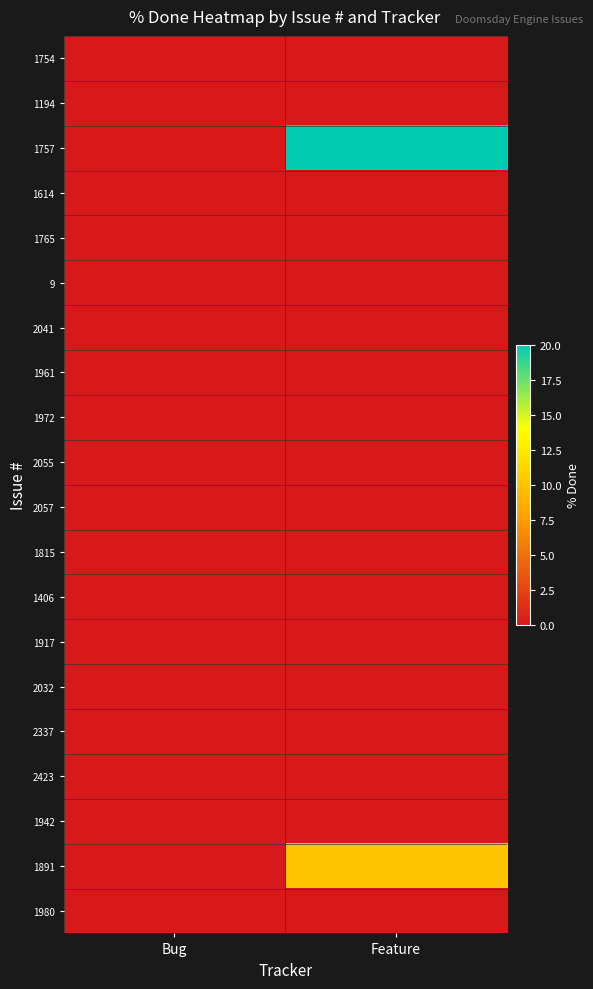

List the series in order of their peak value, highest first.

1757, 1891, 1754, 1194, 1614, 1765, 9, 2041, 1961, 1972, 2055, 2057, 1815, 1406, 1917, 2032, 2337, 2423, 1942, 1980